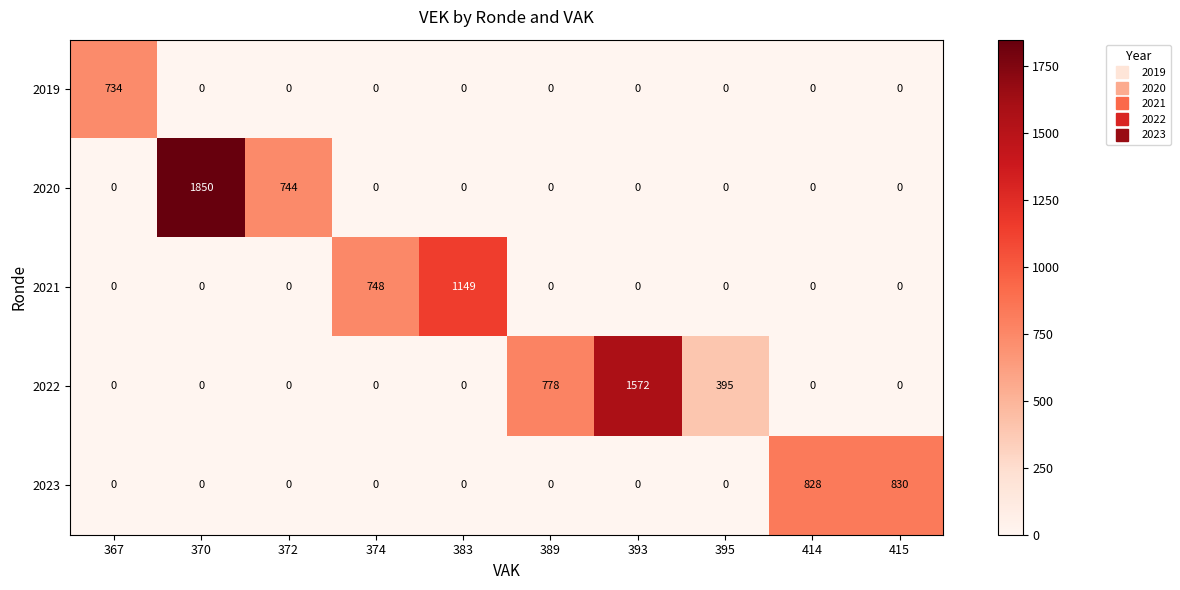

The 2020 series shows 0 at 383. True or false?

True